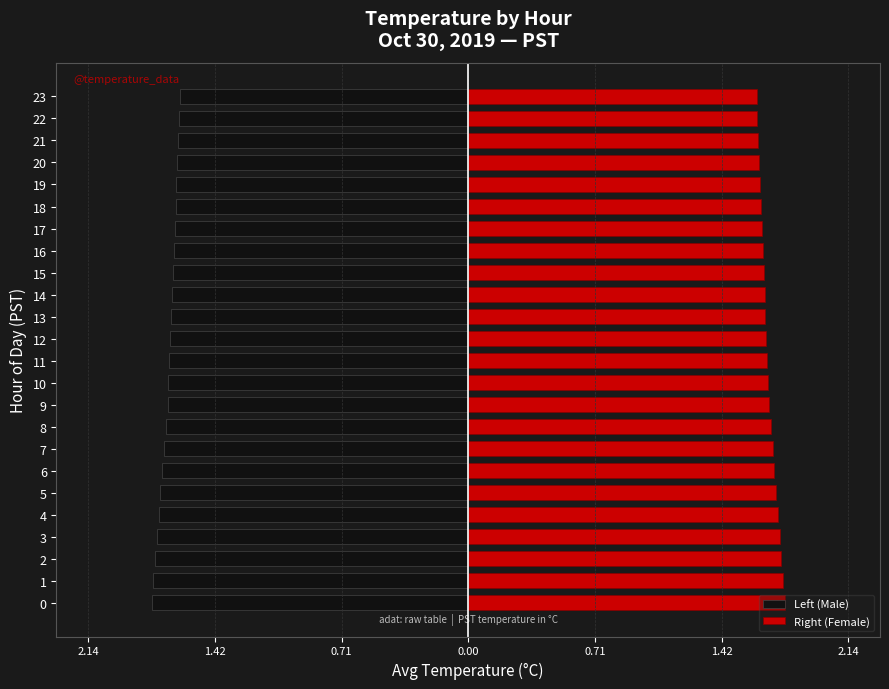

What is the maximum value shown in the chart?

1.8